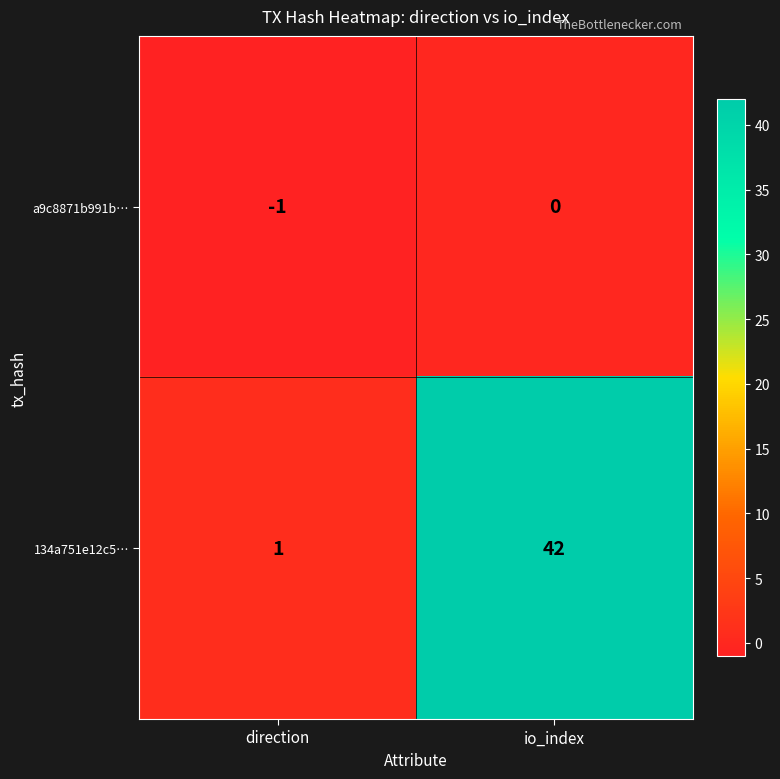

Rank the series at io_index from highest to lowest value.

134a751e12c5…, a9c8871b991b…